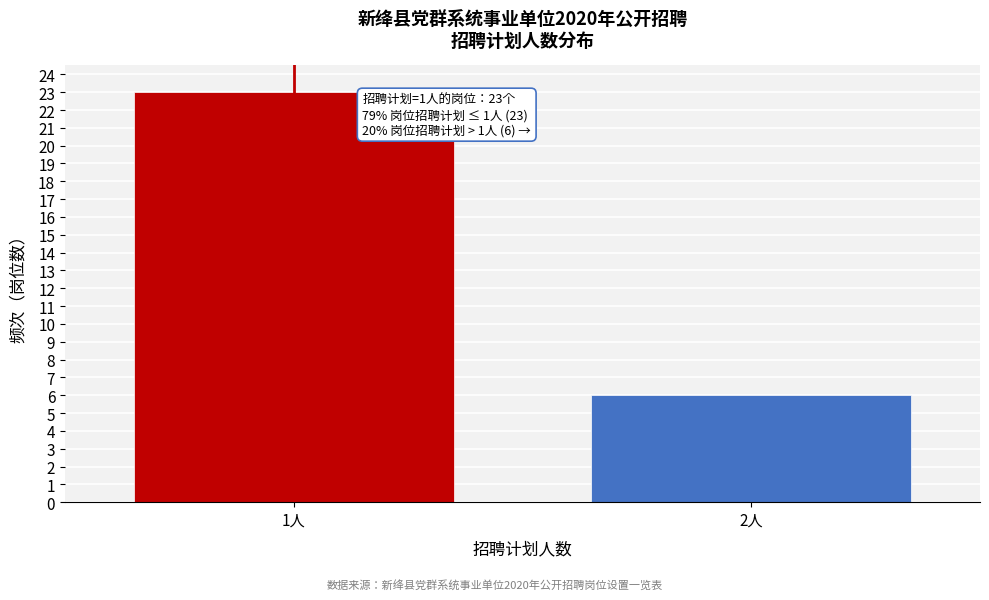

Reading left to right, extract all data points from this chart.

1人=23	2人=6